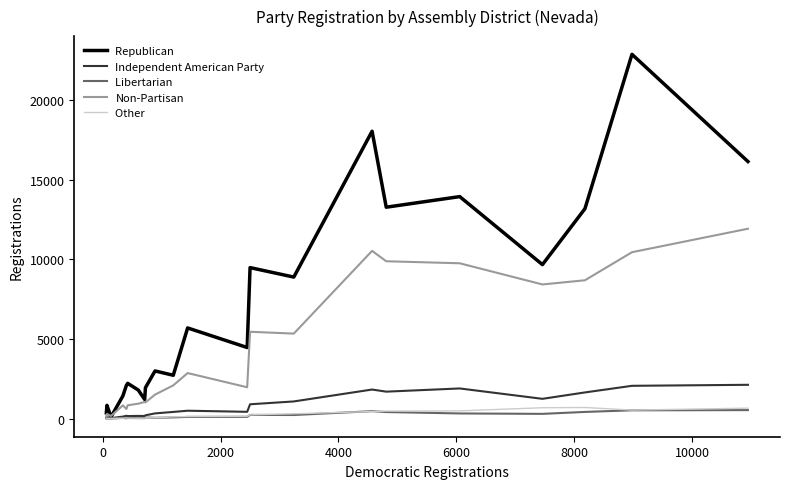

What is the greatest value displayed?

22889